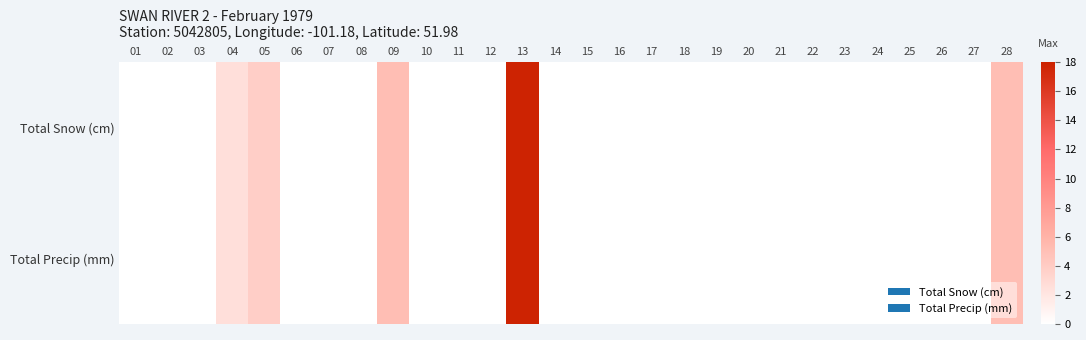

Count the number of categories in the chart.

28